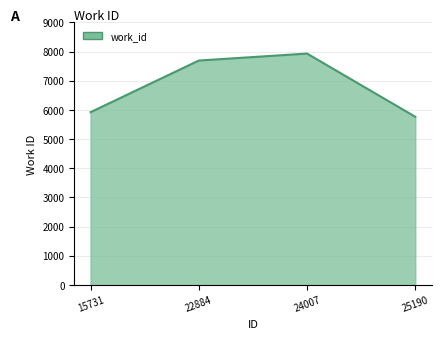

Which label corresponds to the smallest value in the chart?

25190